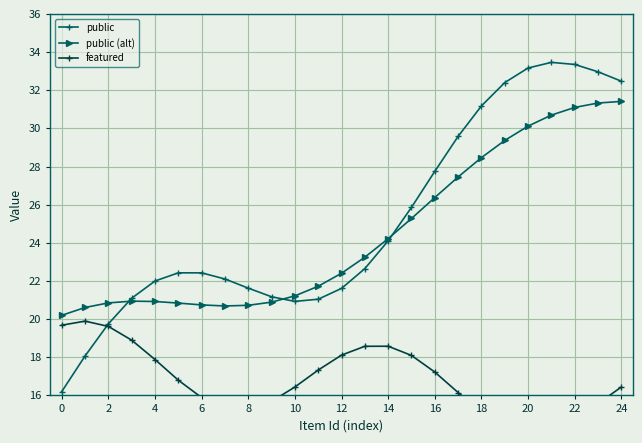

Is it true that public (alt) equals 31.1 at 22?

True